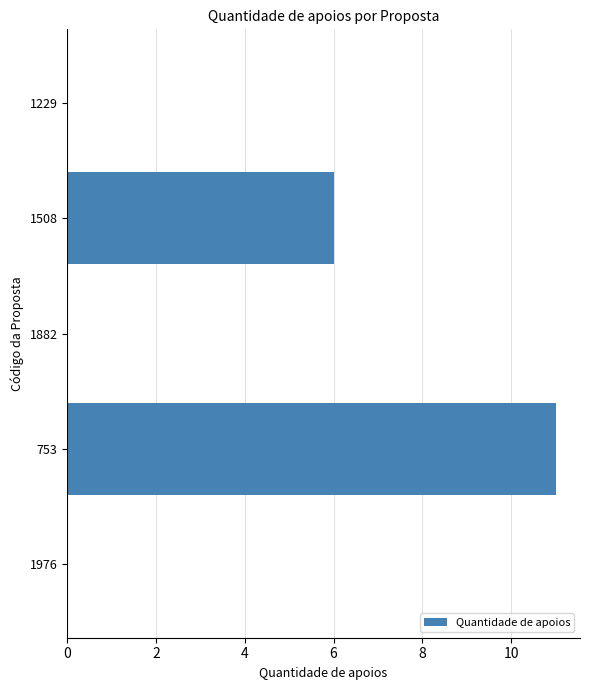

The value at 1508 is 6. True or false?

True